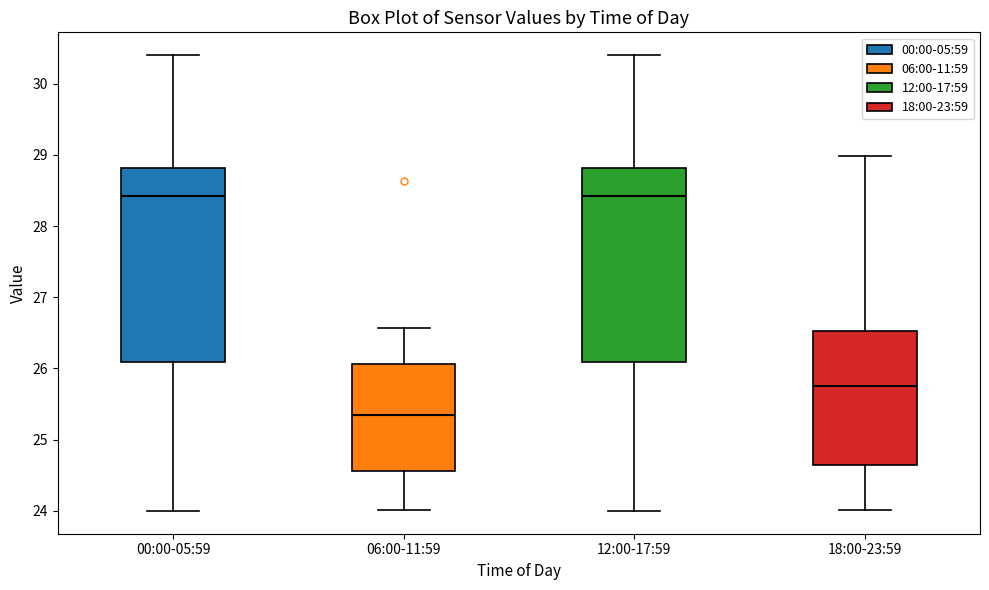

Reading left to right, read every box against the y-axis: the position of its median line, the range the box covers, and the ends of its whiskers. The values are not printed on the chart, so give them approximately, as read against the axis.

00:00-05:59: median 28.4, box 26.1 to 28.8, whiskers 24.0 to 30.4
06:00-11:59: median 25.4, box 24.6 to 26.1, whiskers 24.0 to 26.6
12:00-17:59: median 28.4, box 26.1 to 28.8, whiskers 24.0 to 30.4
18:00-23:59: median 25.8, box 24.6 to 26.5, whiskers 24.0 to 29.0